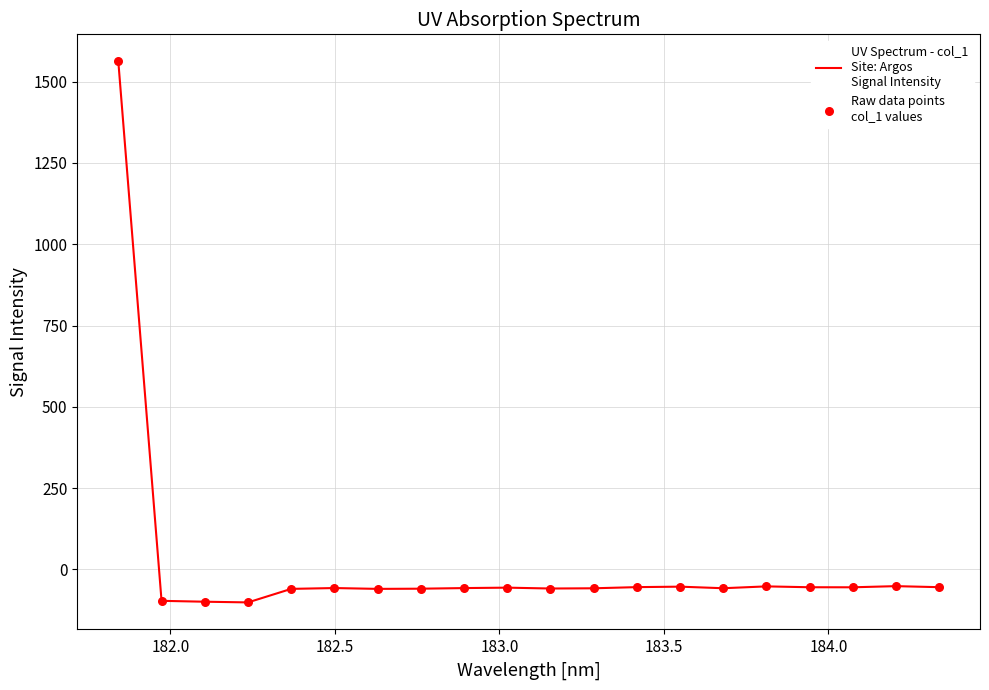

What is the minimum value shown in the chart?

-101.7